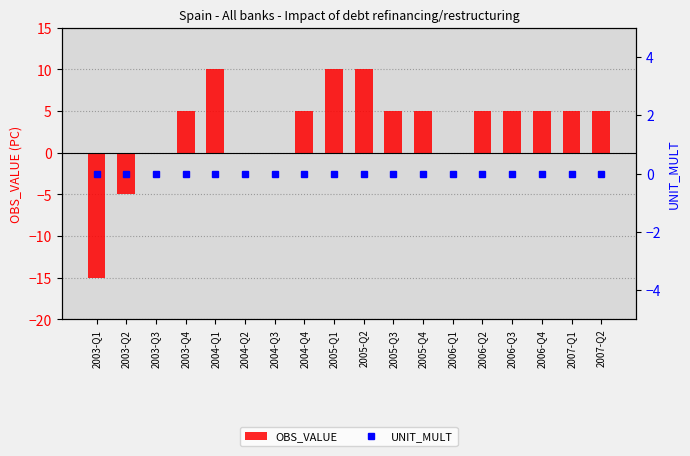

How many data points does each series have?

18